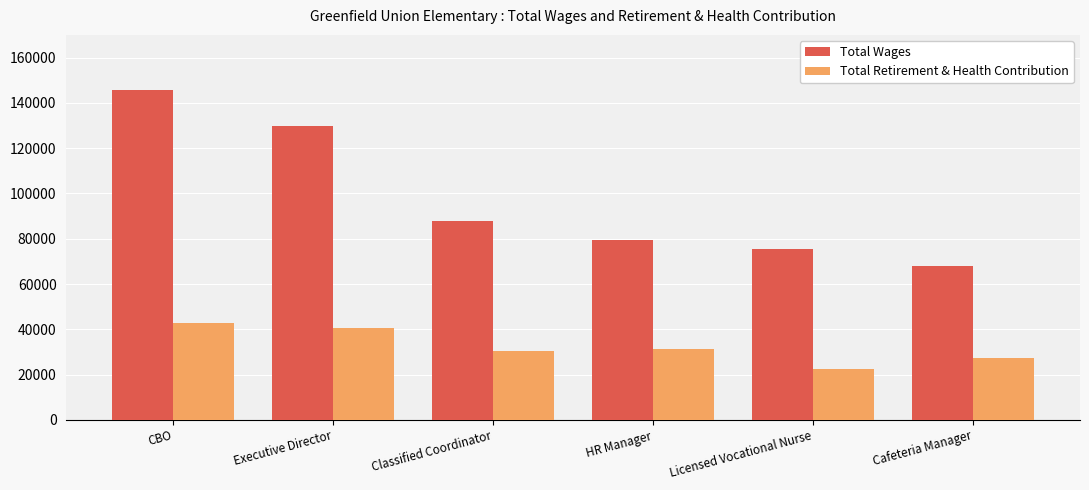

What is the difference between the maximum and minimum values in the Total Retirement & Health Contribution series?

20256